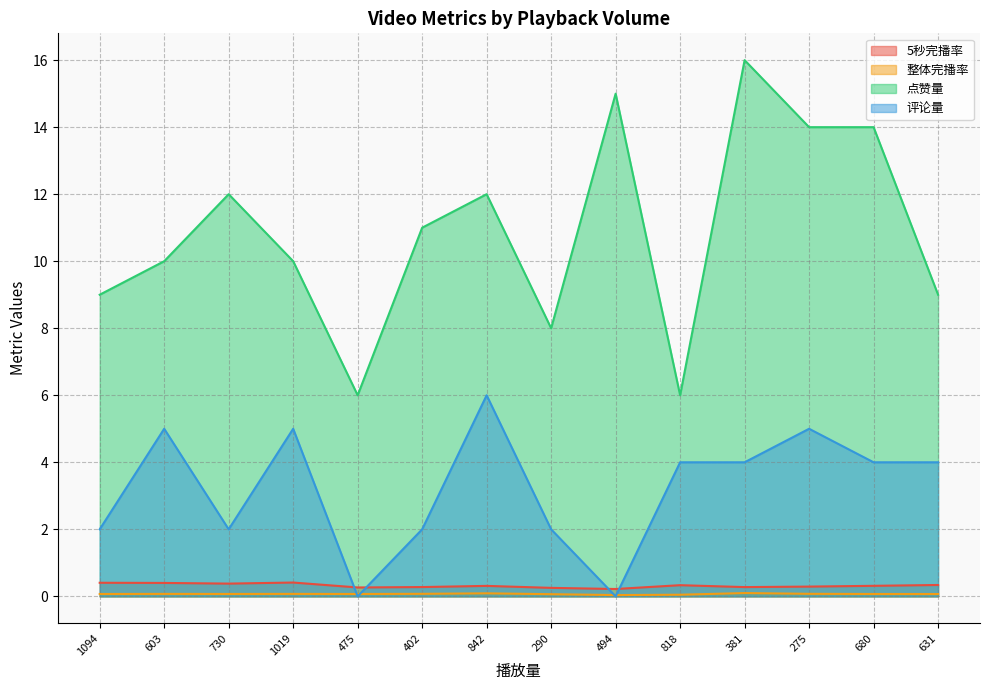

Is the value of 评论量 at 1094 greater than the value of 点赞量 at 730?

No